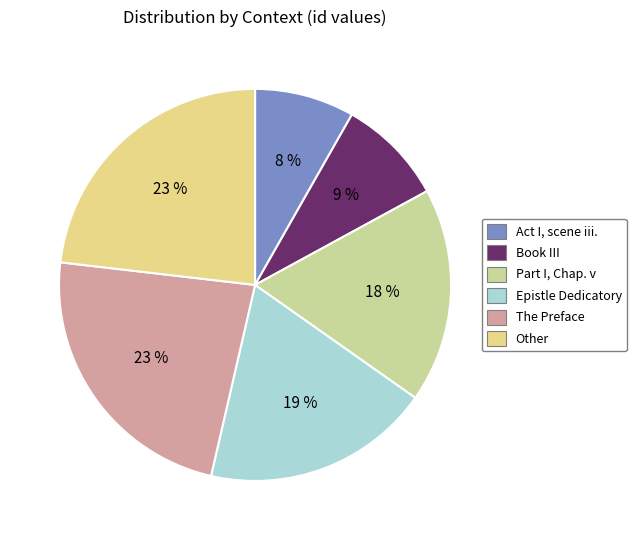

Rank the categories by value from lowest to highest.

Act I, scene iii., Book III, Part I, Chap. v, Epistle Dedicatory, Other, The Preface